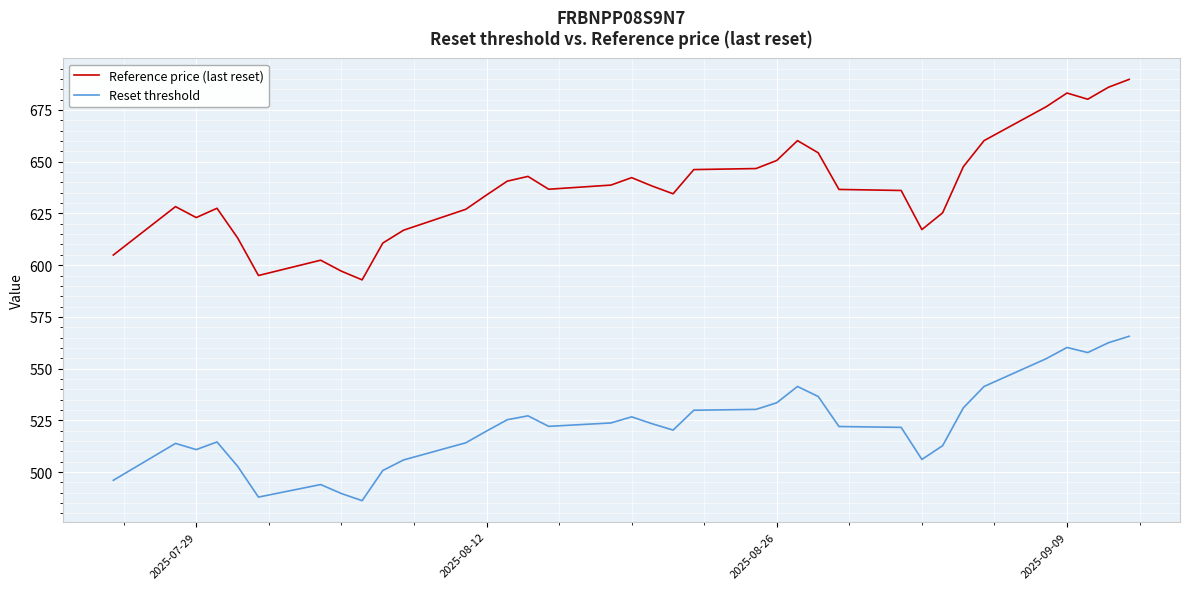

What is the minimum value shown in the chart?

486.2